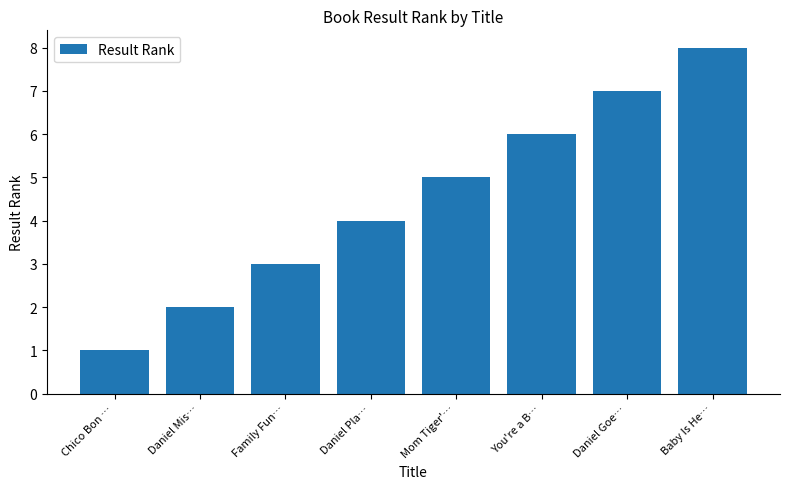

List the labels in order of value, largest first.

Baby Is He…, Daniel Goe…, You're a B…, Mom Tiger'…, Daniel Pla…, Family Fun…, Daniel Mis…, Chico Bon …